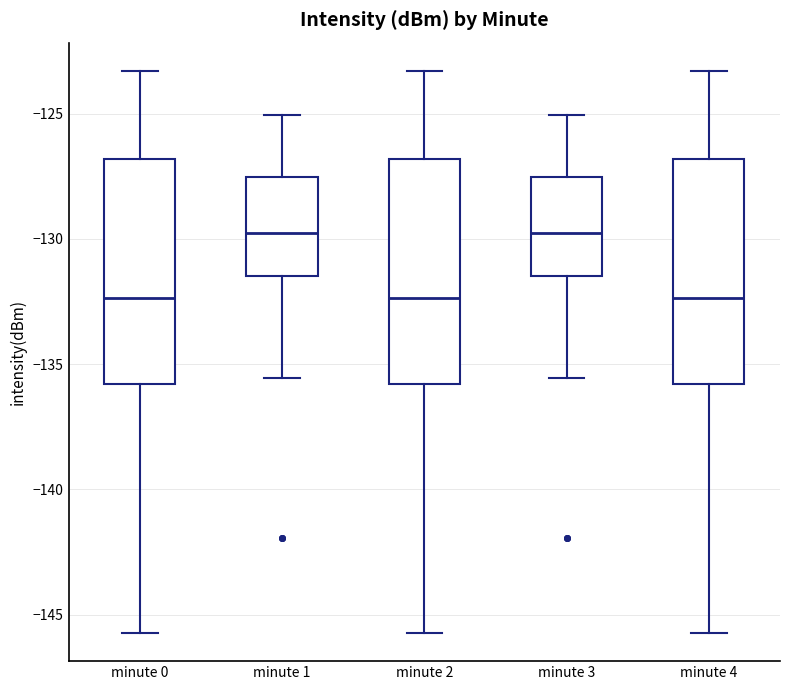

Reading left to right, read every box against the y-axis: the position of its median line, the range the box covers, and the ends of its whiskers. The values are not printed on the chart, so give them approximately, as read against the axis.

minute 0: median -132.5, box -136.0 to -127.0, whiskers -145.5 to -123.5
minute 1: median -130.0, box -131.5 to -127.5, whiskers -135.5 to -125.0
minute 2: median -132.5, box -136.0 to -127.0, whiskers -145.5 to -123.5
minute 3: median -130.0, box -131.5 to -127.5, whiskers -135.5 to -125.0
minute 4: median -132.5, box -136.0 to -127.0, whiskers -145.5 to -123.5